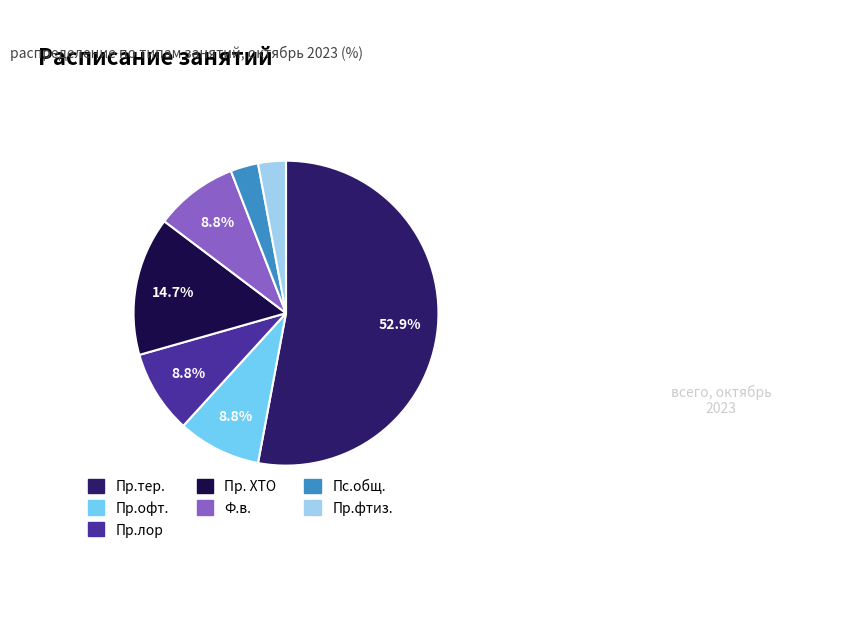

To the nearest percent, what percentage of the pie is Пс.общ.?

3%